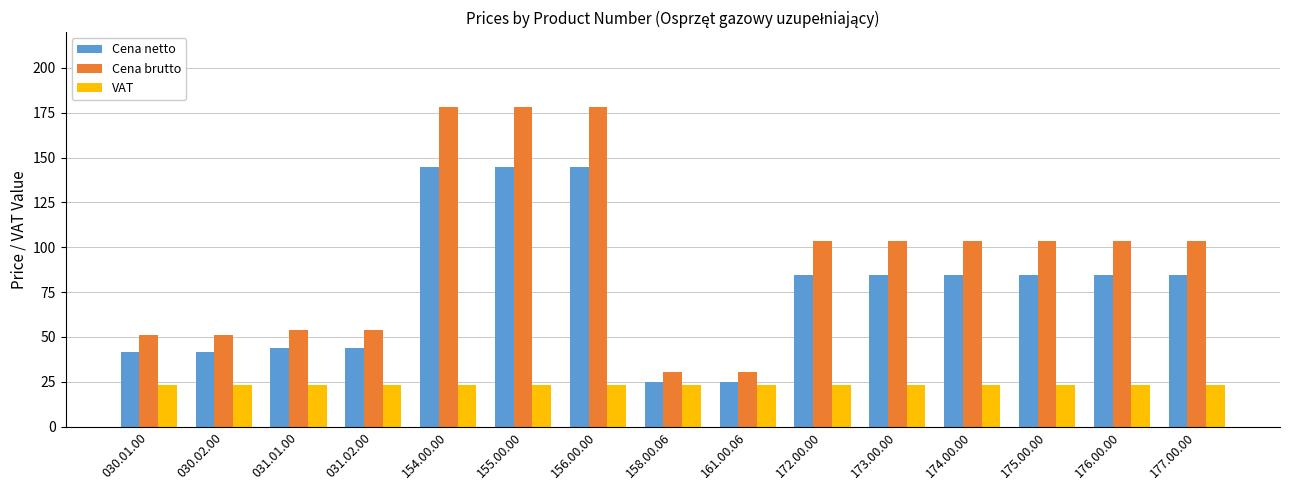

True or false: Cena netto has a value of 41.3 at 030.02.00.

True